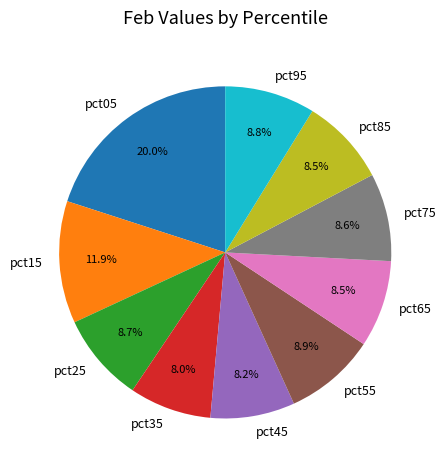

Do pct45 and pct85 together represent more than half of the pie?

No